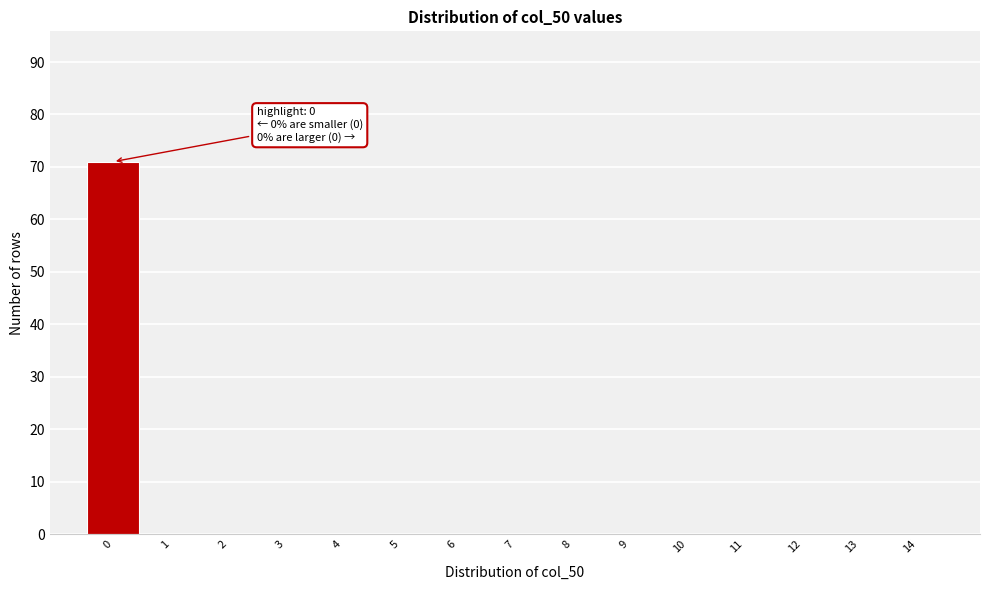

Reading left to right, list all the values displayed in this chart.

0=71	1=0	2=0	3=0	4=0	5=0	6=0	7=0	8=0	9=0	10=0	11=0	12=0	13=0	14=0